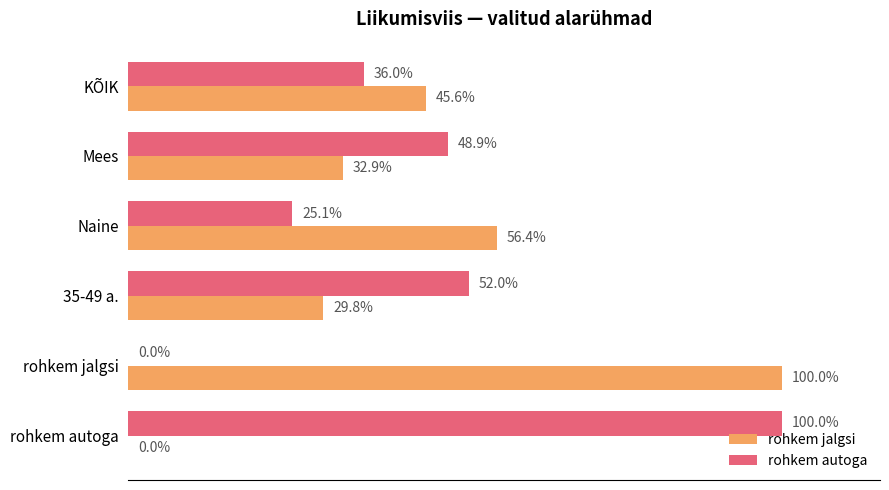

Where is rohkem jalgsi nearest to the value 50?

KÕIK